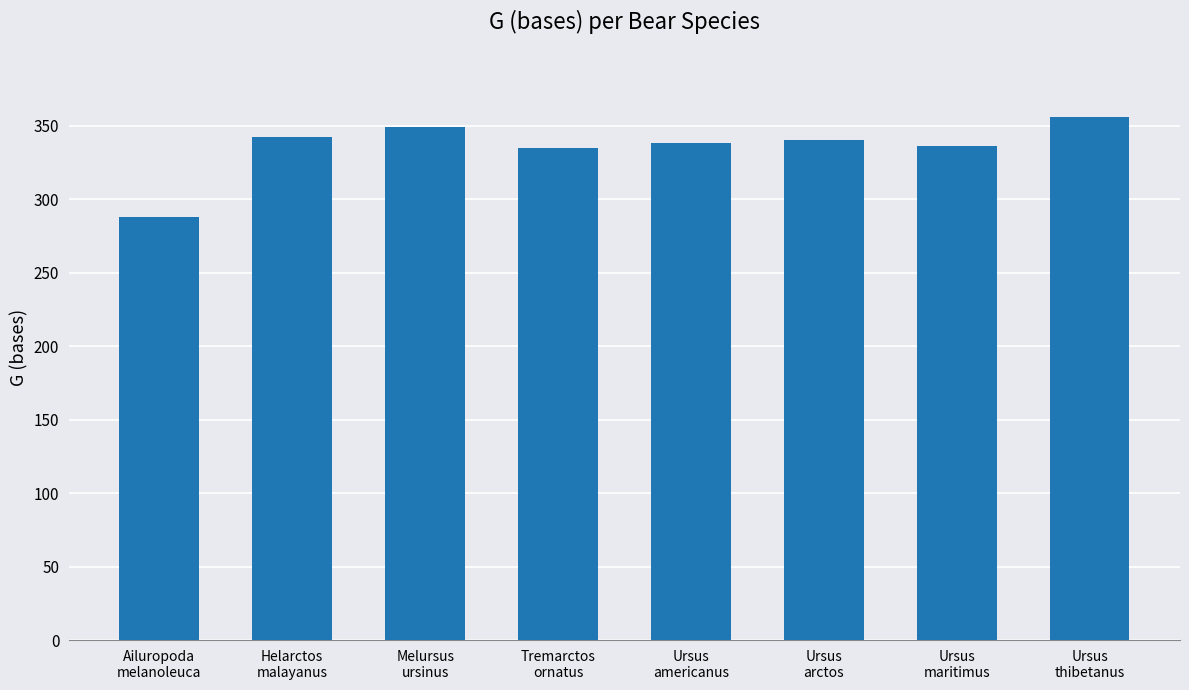

What is the sum of all values?

2684